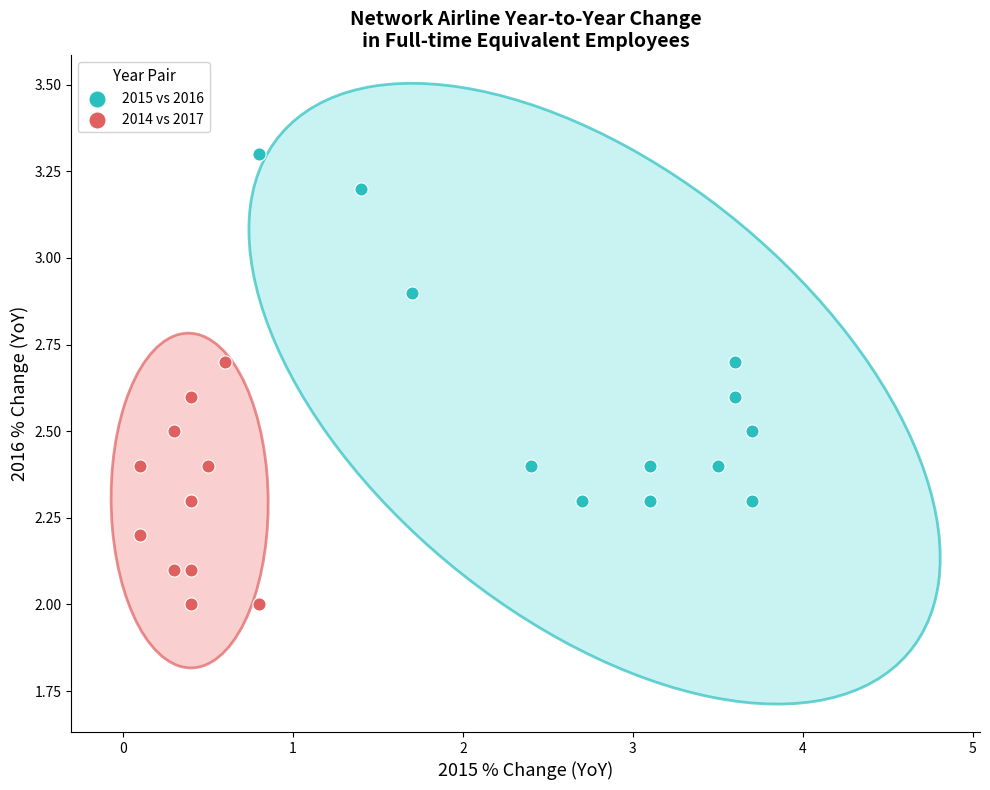

Which series reaches the minimum Y coordinate?

2014 vs 2017